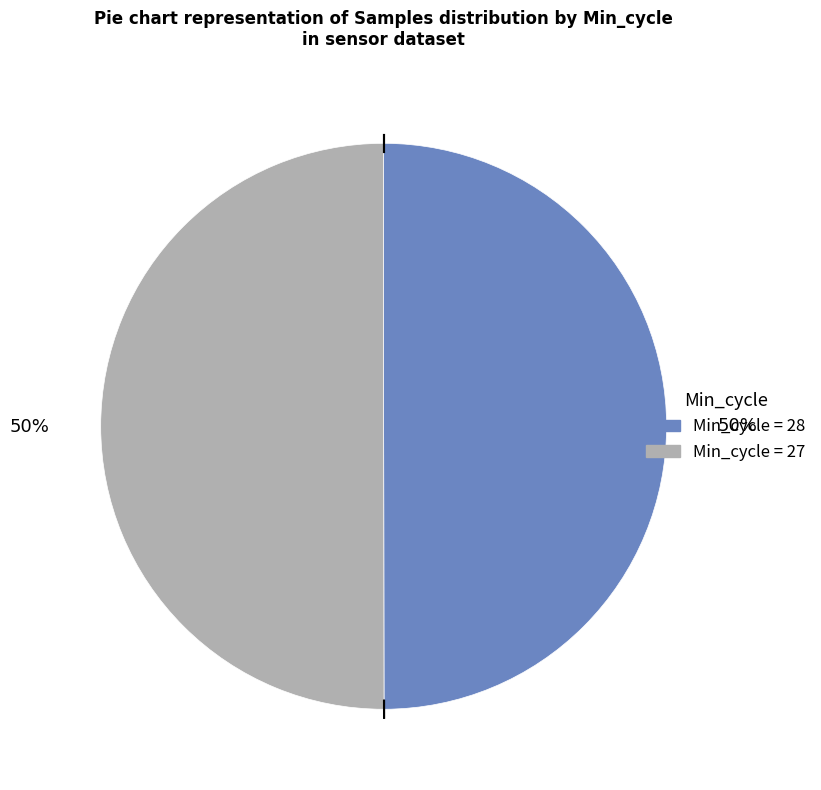

To the nearest percent, what is the average slice percentage?

50%